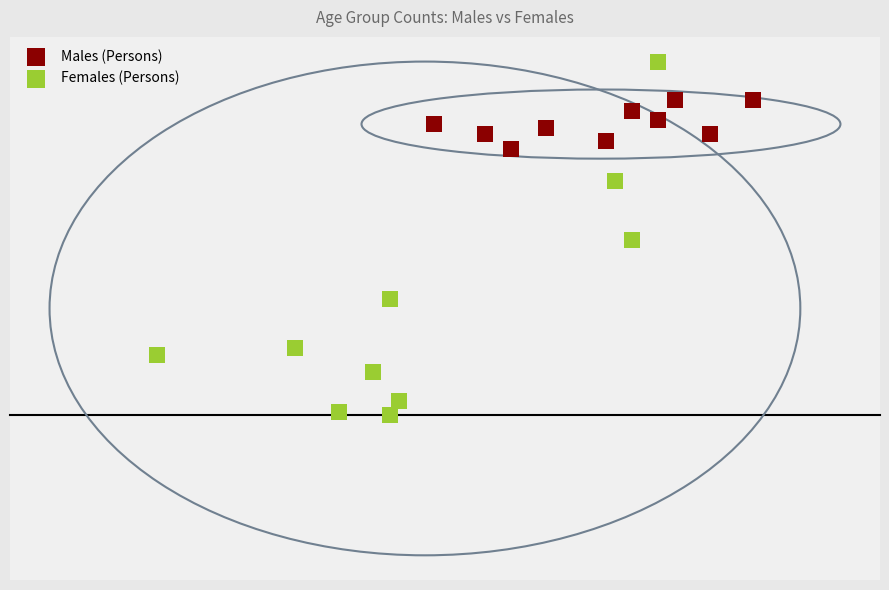

What are all the series names shown in the legend?

Males (Persons), Females (Persons)